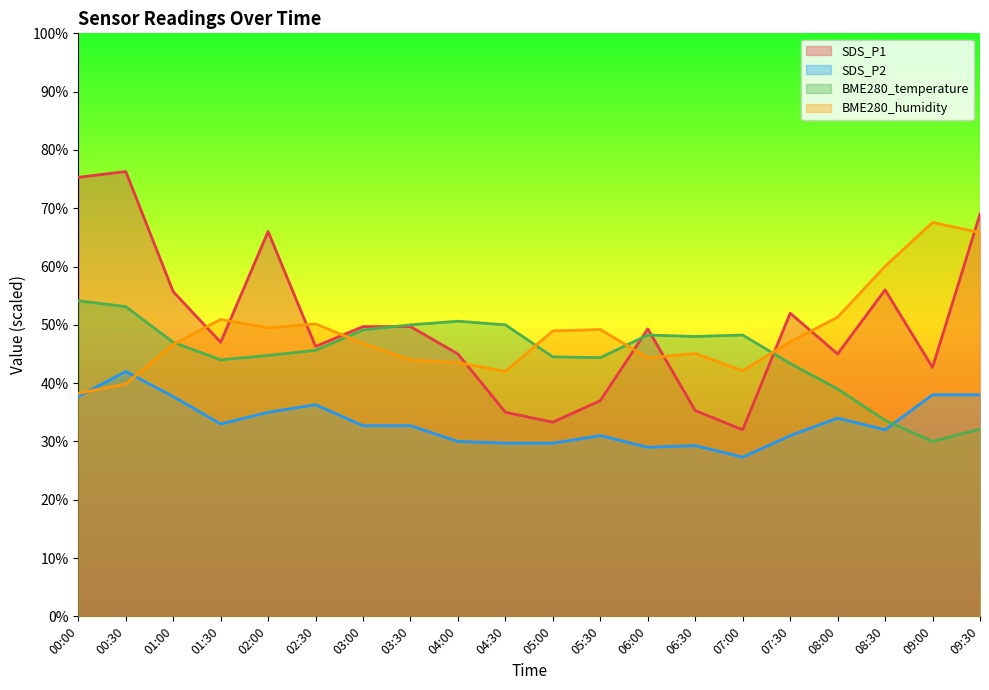

At how many categories does at least one series exceed 41?

20